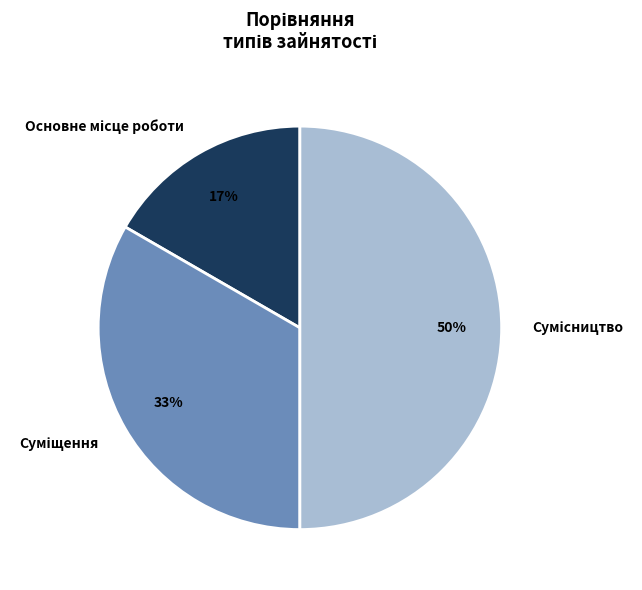

To the nearest percent, what is the average slice percentage?

33%